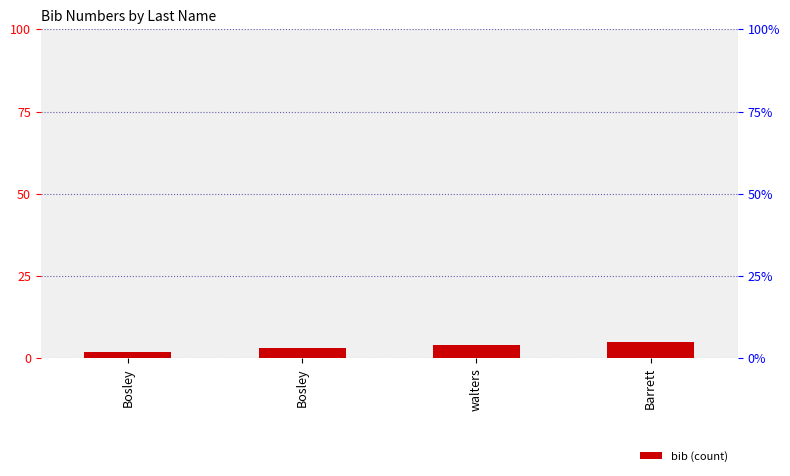

How many data points does each series have?

4